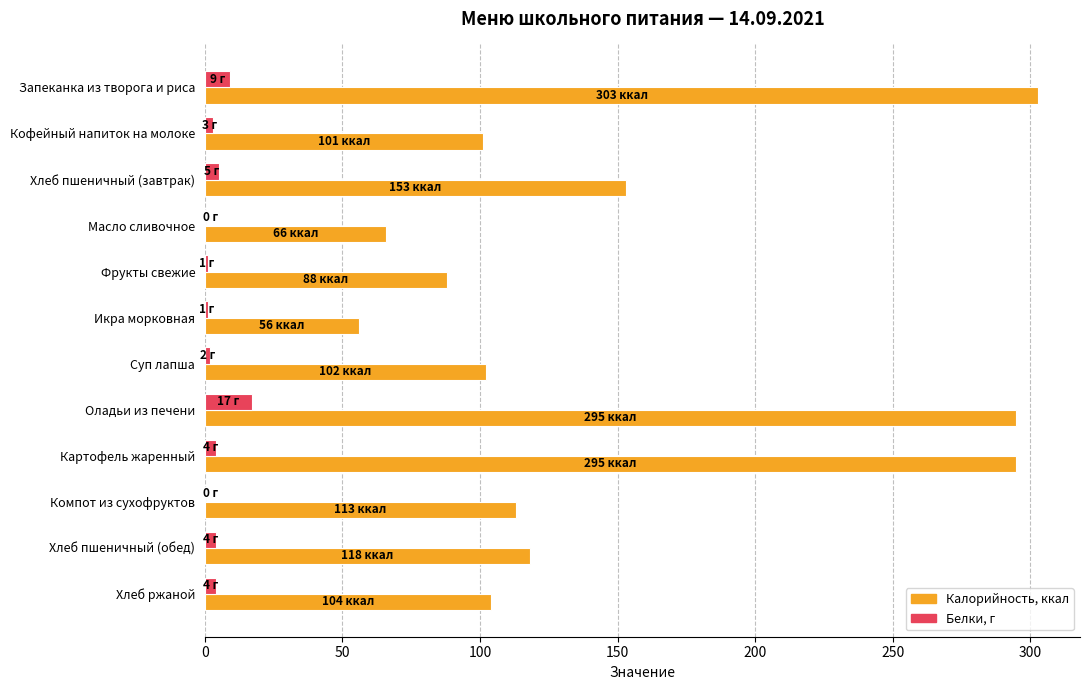

What is the sum of all Калорийность, ккал values?

1794